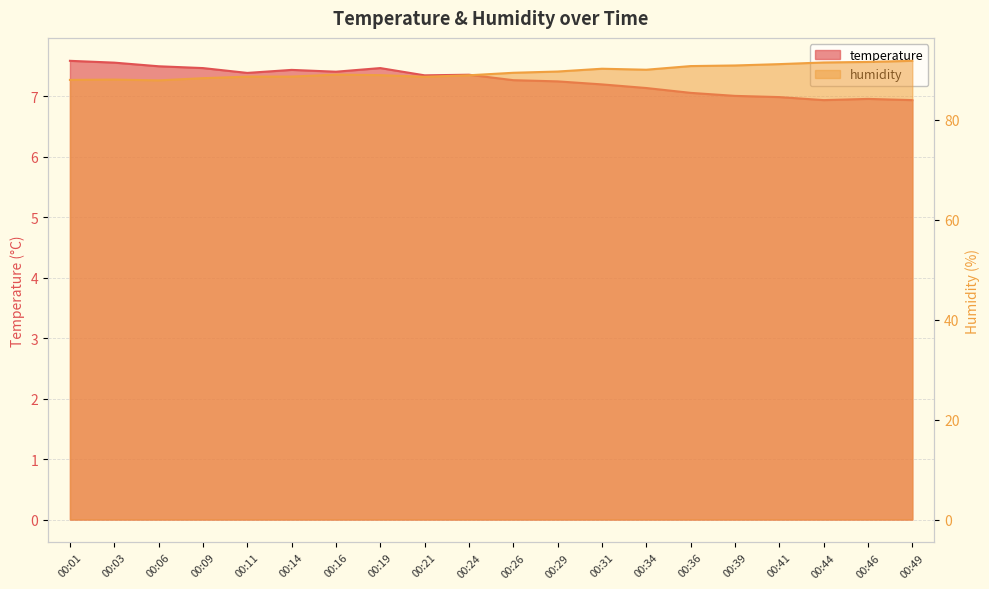

At which category does temperature reach its first local peak?

00:14